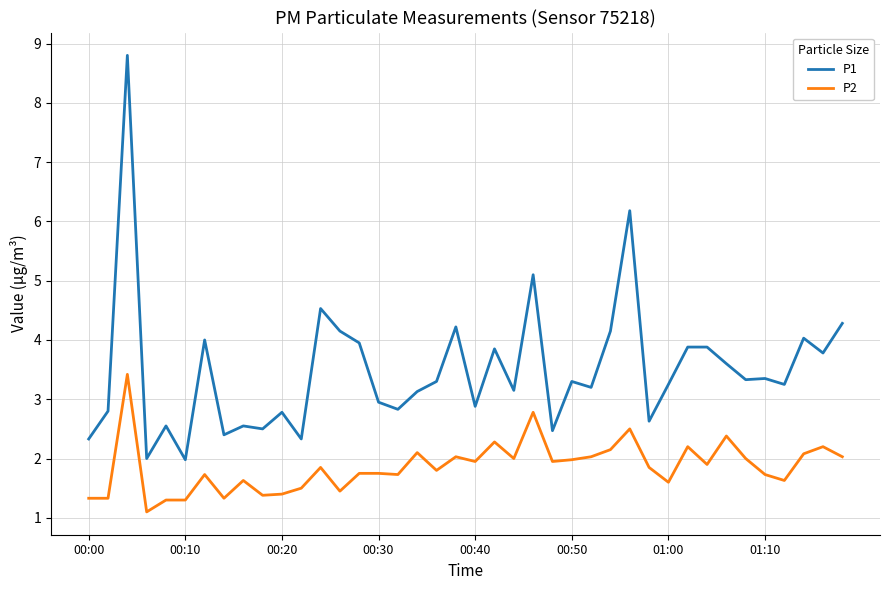

Which series has the widest spread of values?

P1